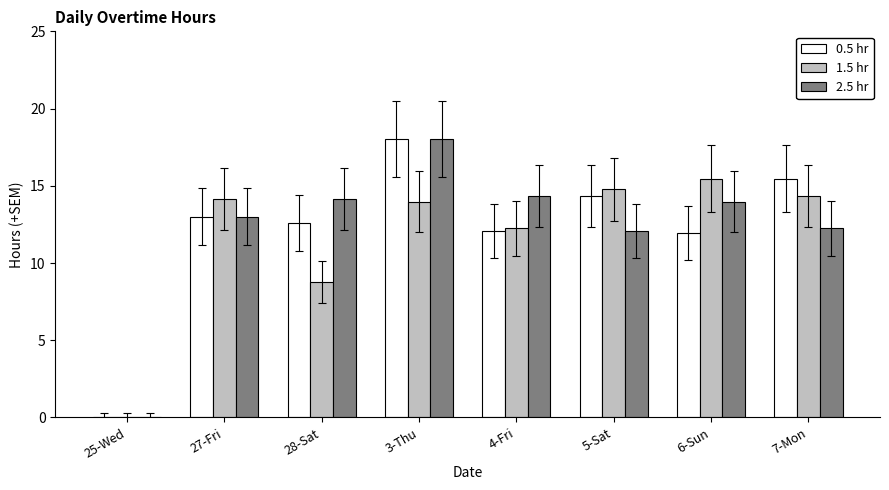

Is it true that 0.5 hr equals 15.5 at 7-Mon?

True